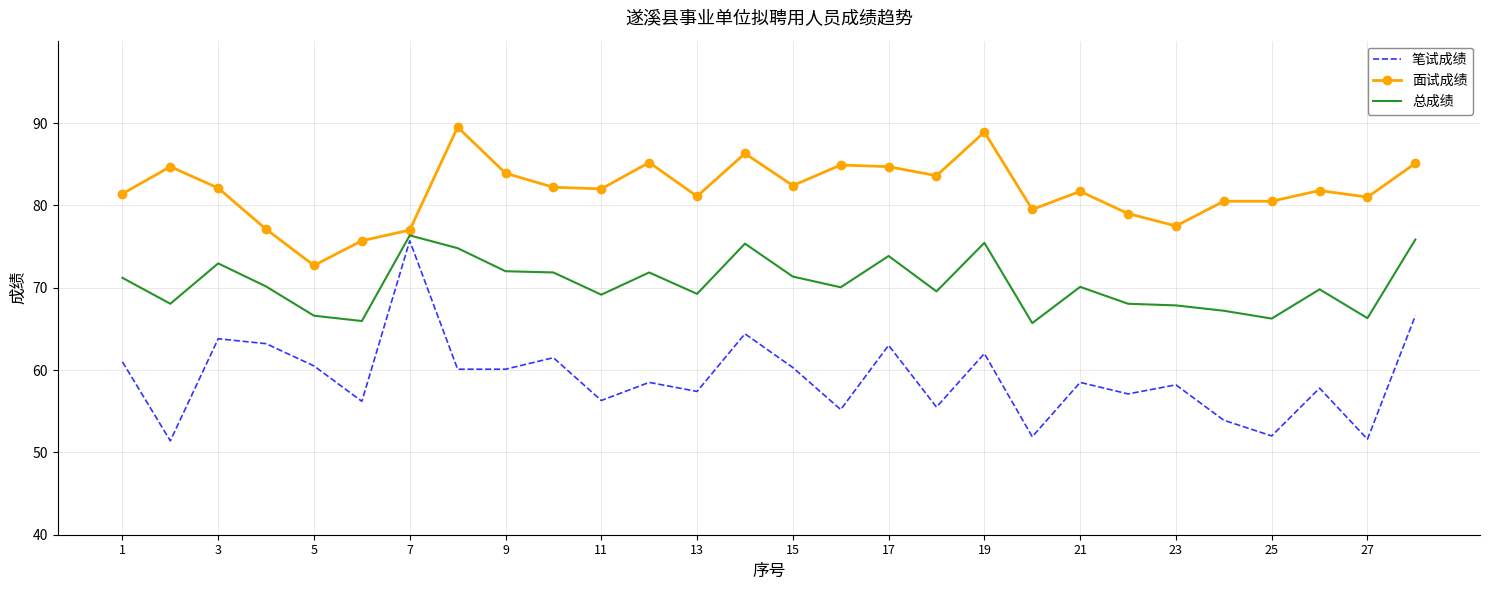

Which series has the largest total across all categories?

面试成绩